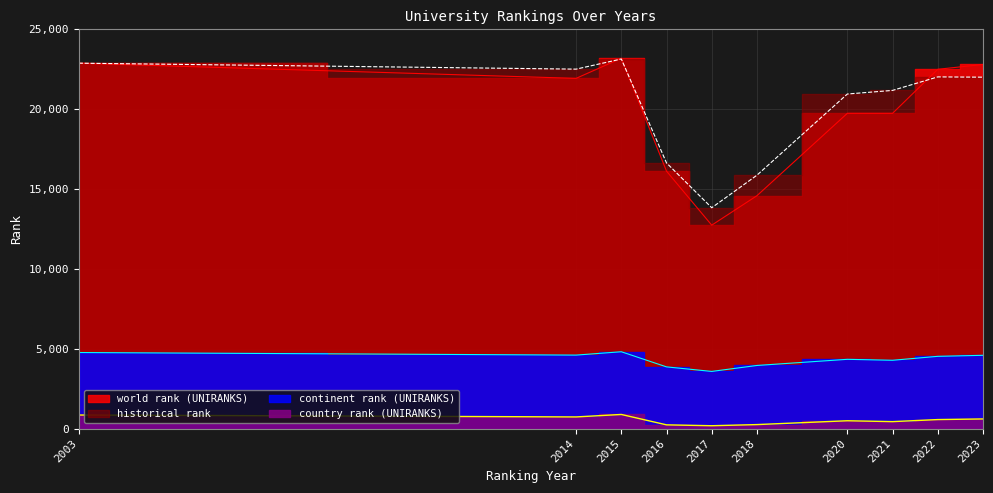

What is the spread (max minus min) of values at 2022?

21935